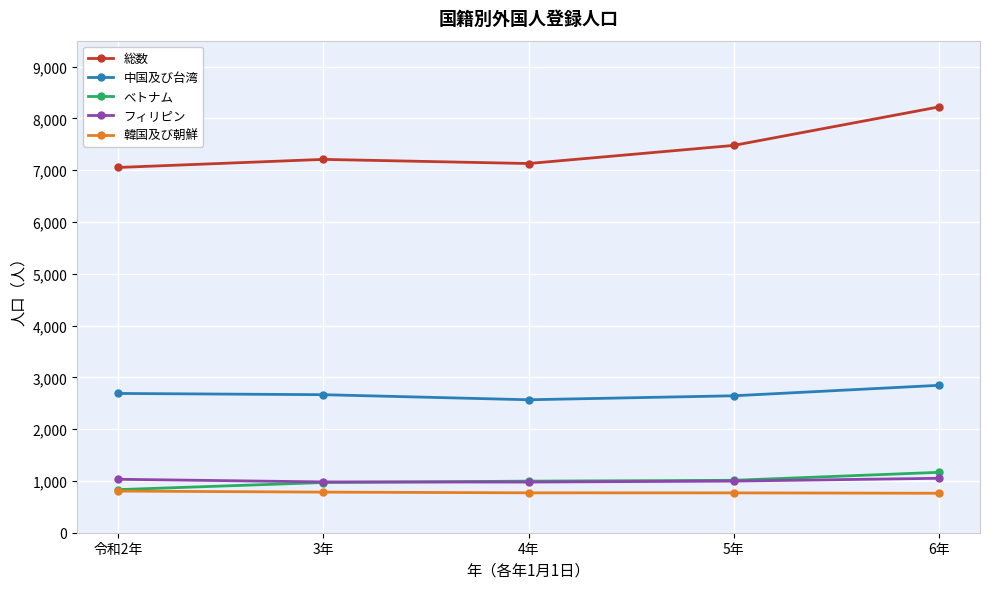

True or false: べトナム and 総数 intersect in this chart.

False